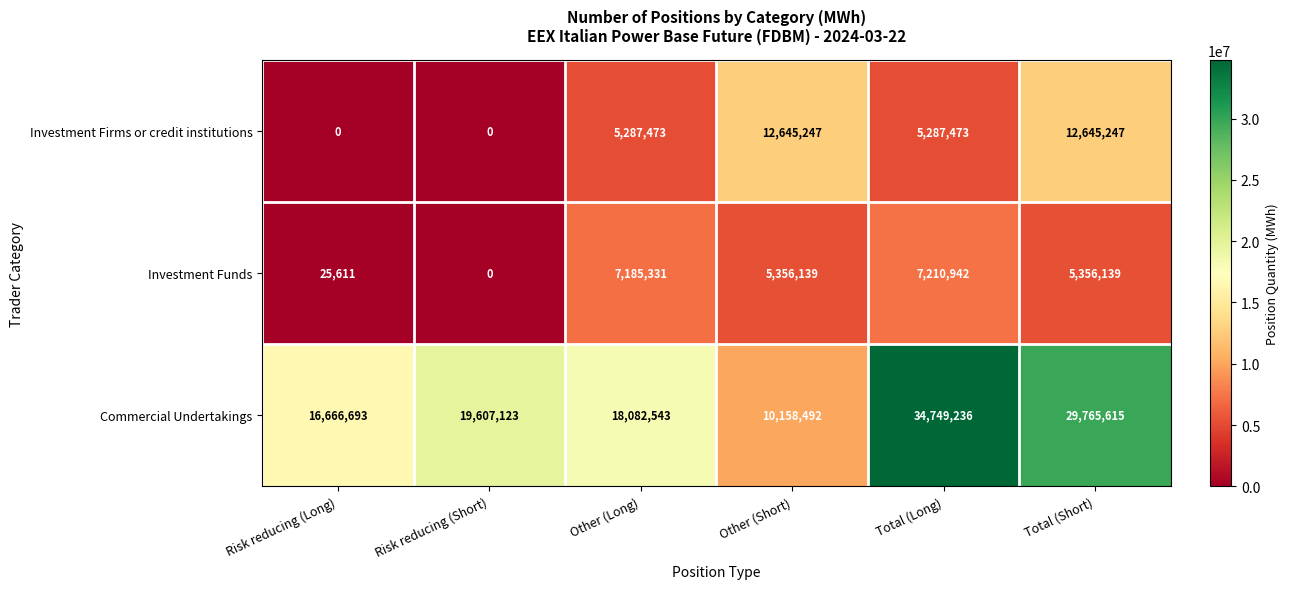

Which series changed the most between Risk reducing (Short) and Total (Short)?

Investment Firms or credit institutions